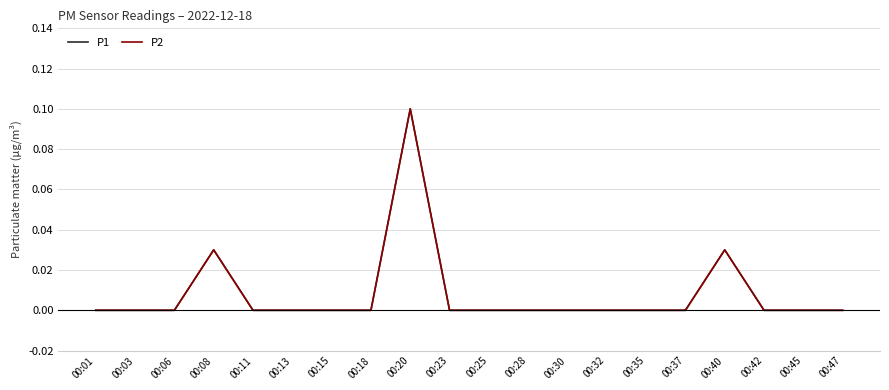

Is this an area chart (filled region under the line)?

No